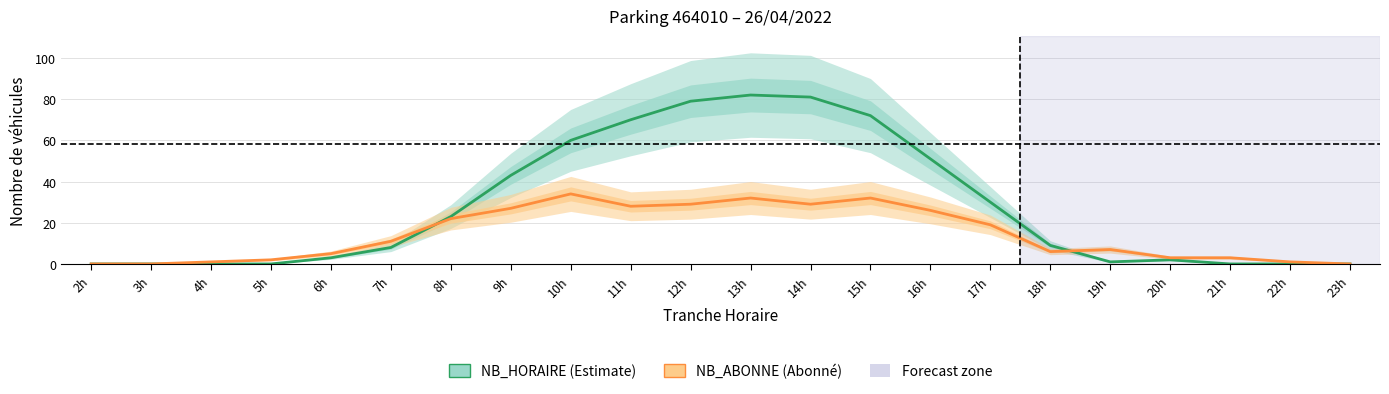

At which category does NB_ABONNE (Abonné) reach its first local valley?

11h